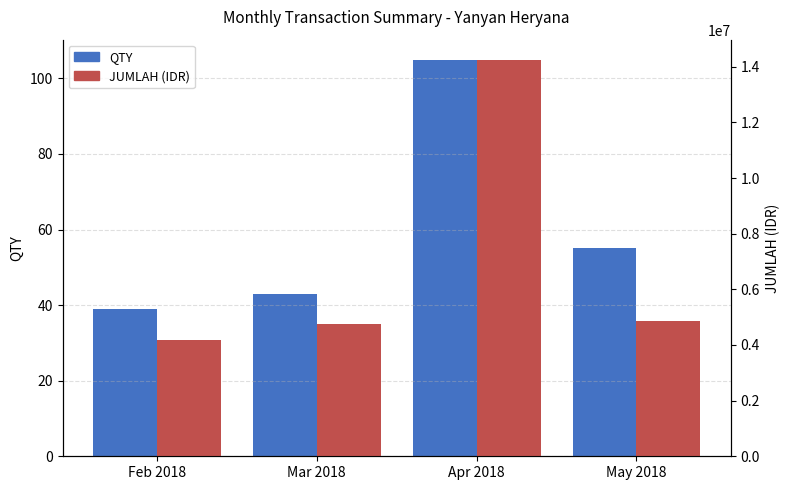

What is the label of the 2nd bar from the left?

Mar 2018